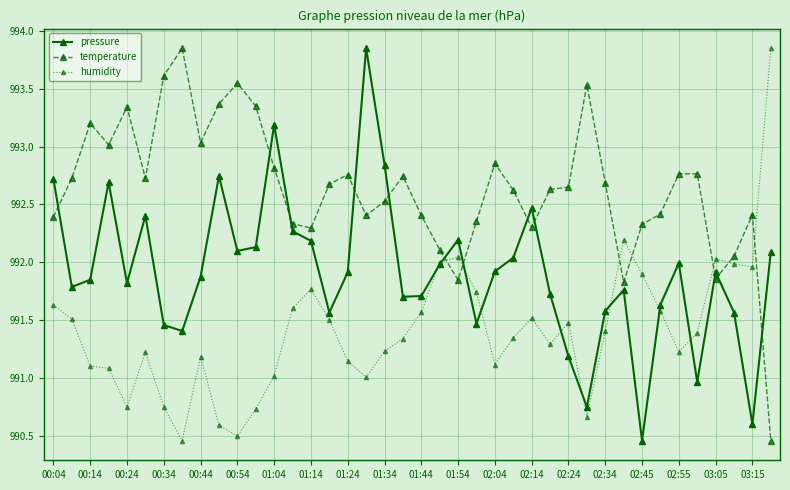

Does the chart have visible grid lines?

Yes